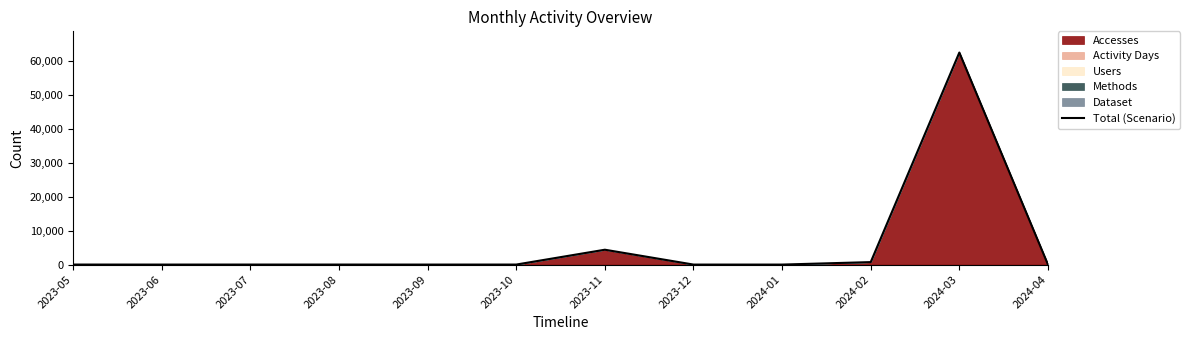

Reading left to right, extract all data points from this chart.

5	0	5	5	0	5	4386	0	0	729	62595	13